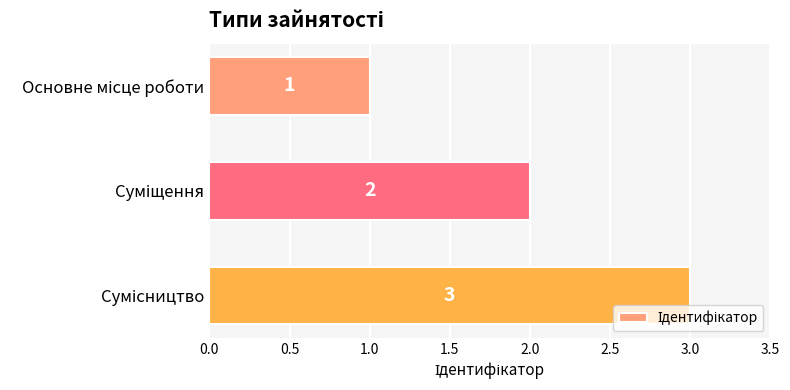

What is the maximum value shown in the chart?

3